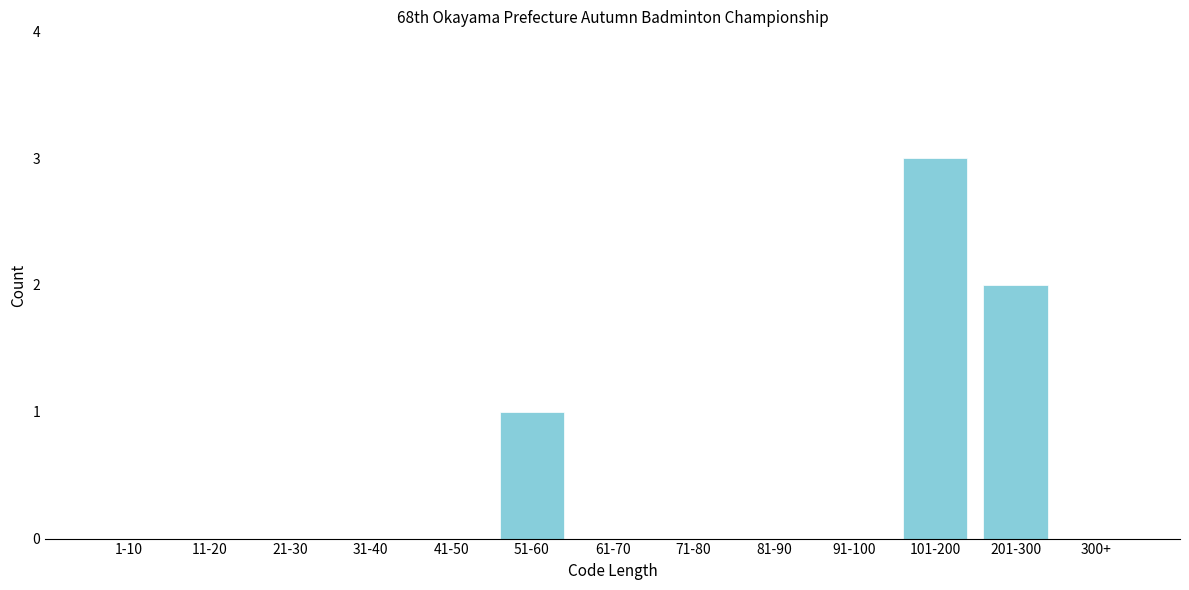

Reading right to left, extract all data points from this chart.

300+=0	201-300=2	101-200=3	91-100=0	81-90=0	71-80=0	61-70=0	51-60=1	41-50=0	31-40=0	21-30=0	11-20=0	1-10=0